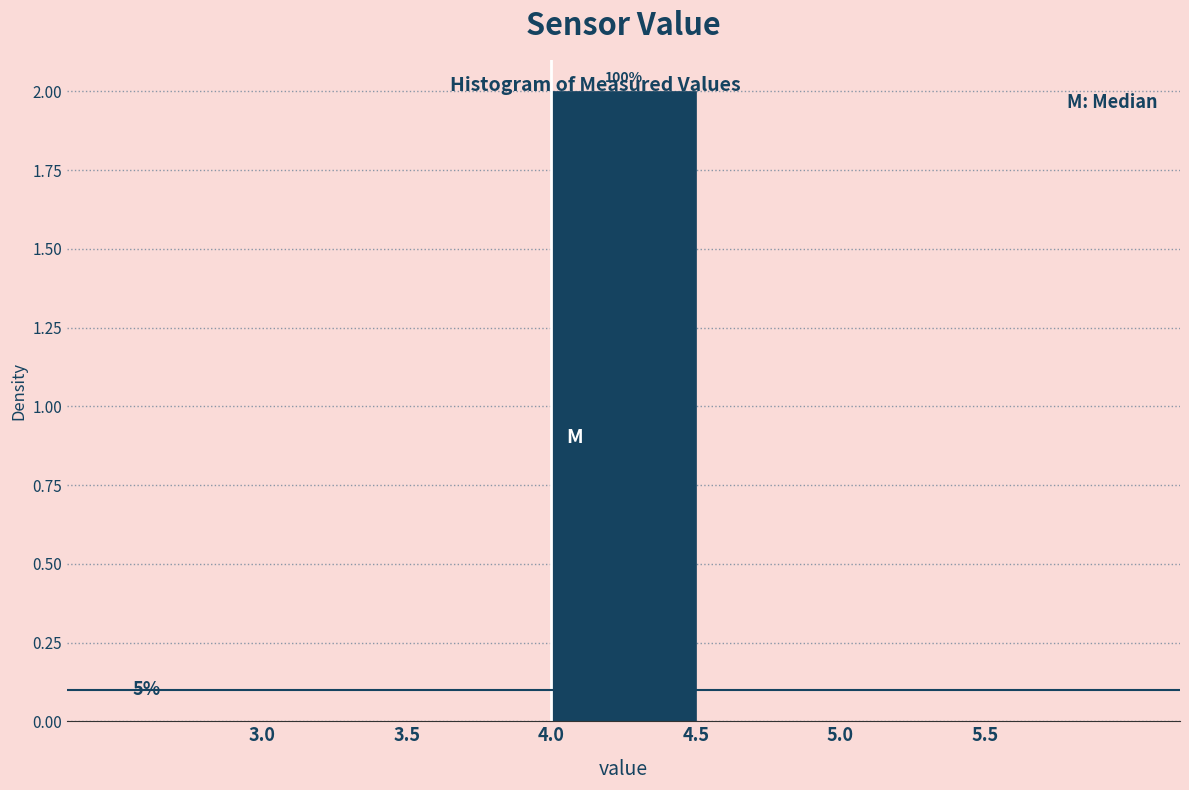

Over which range of the x-axis is the bar tallest?

4.0 to 4.5